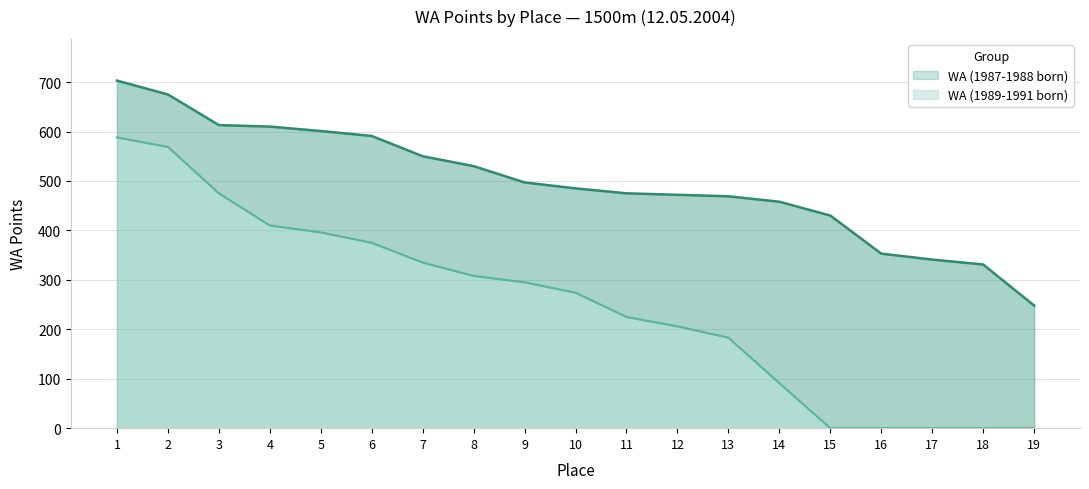

True or false: WA (1989-1991 born) has a value of 569 at 2.

True